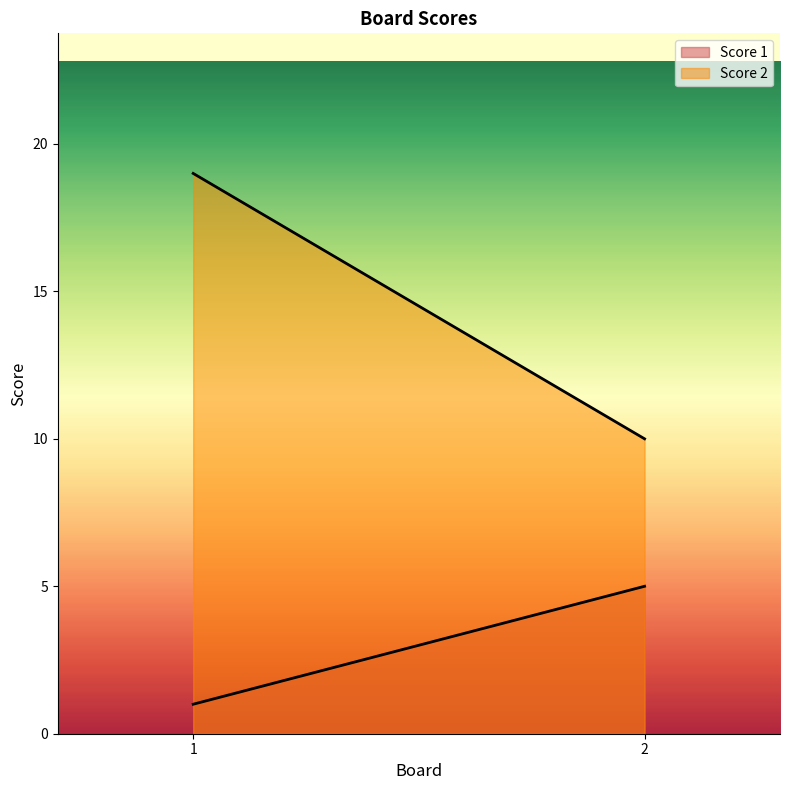

Does the chart display data point markers on the line(s)?

No